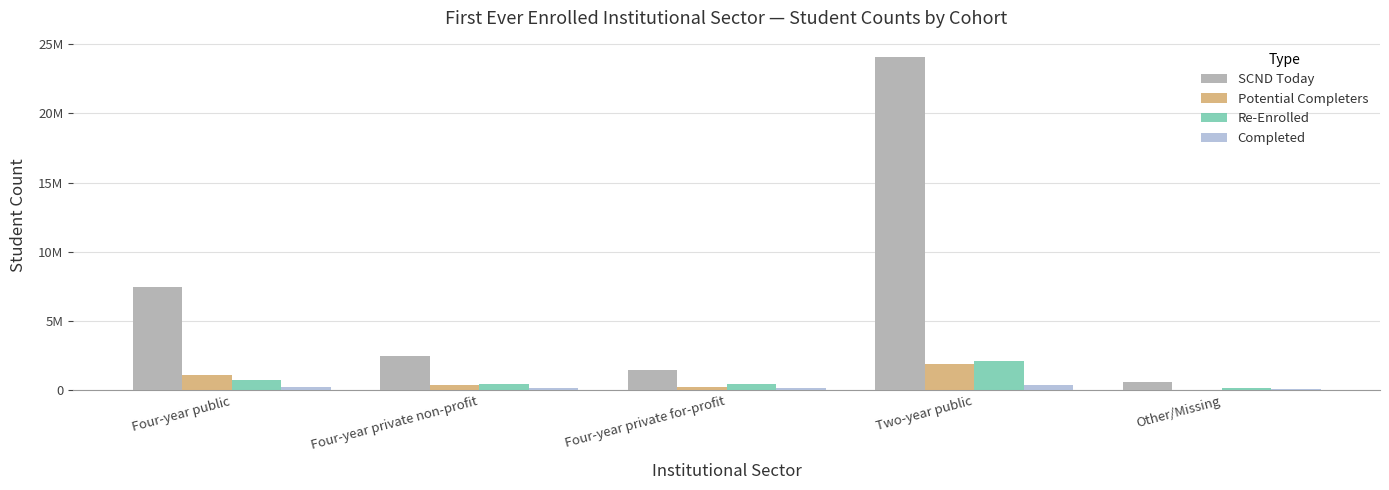

Which category has the highest value in the SCND Today series?

Two-year public